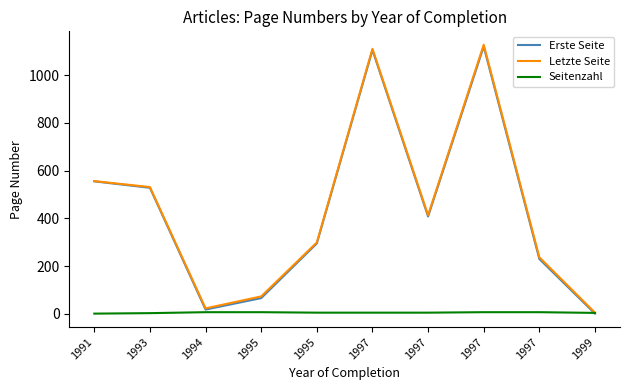

Does the chart display data point markers on the line(s)?

No